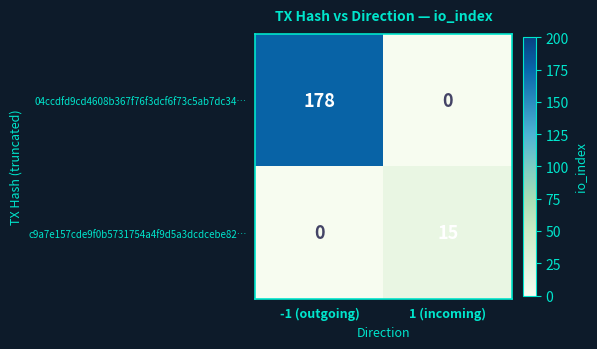

What is the greatest value displayed?

178